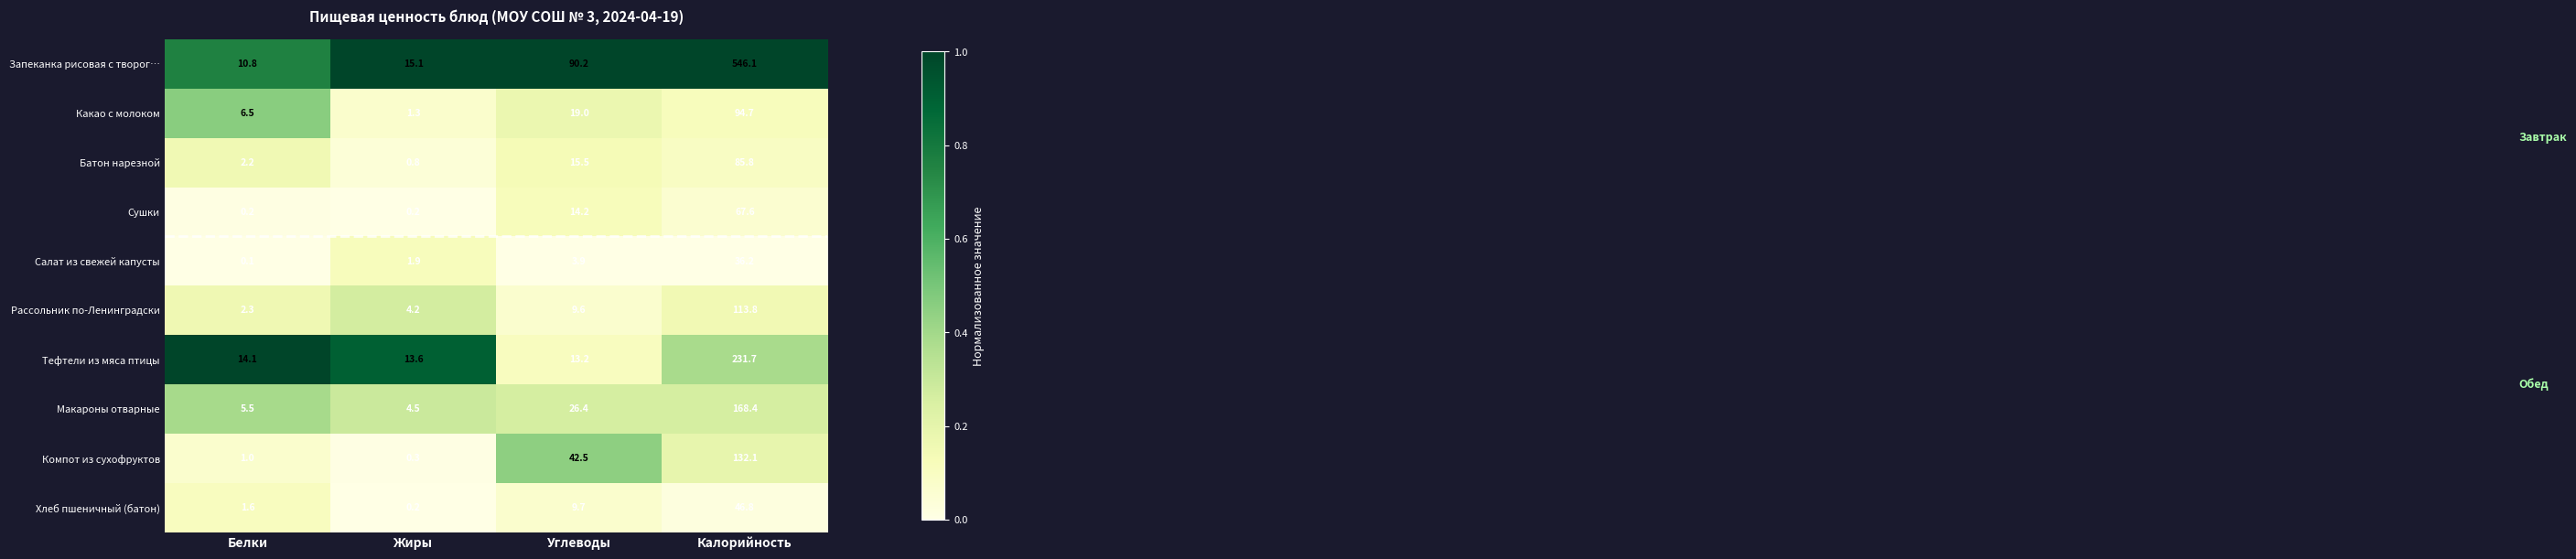

List the labels in order of Макароны отварные value, smallest first.

Жиры, Белки, Углеводы, Калорийность